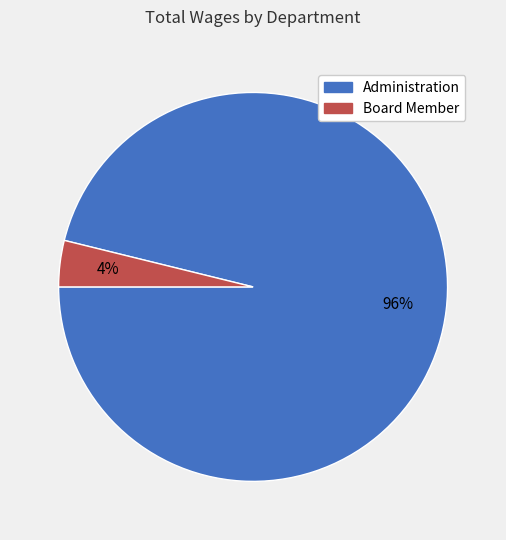

To the nearest percent, what is the average slice percentage?

50%